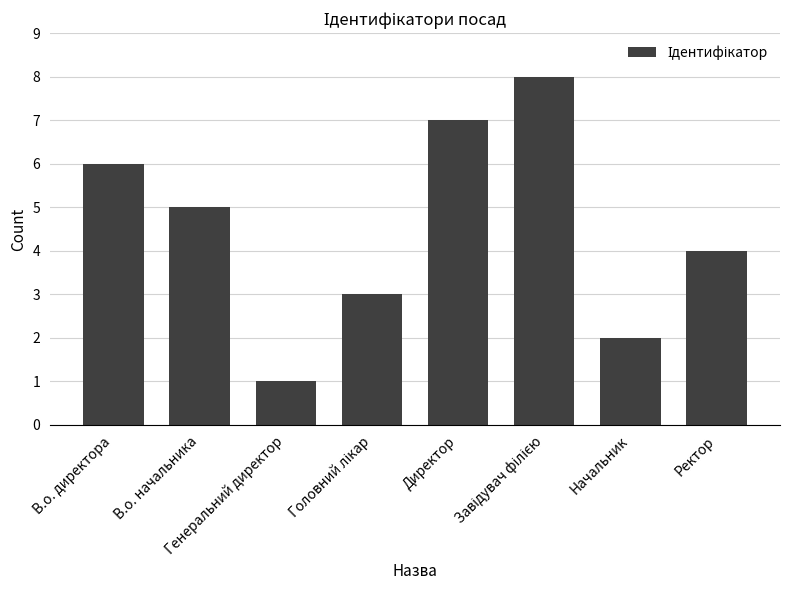

What is the minimum value shown in the chart?

1